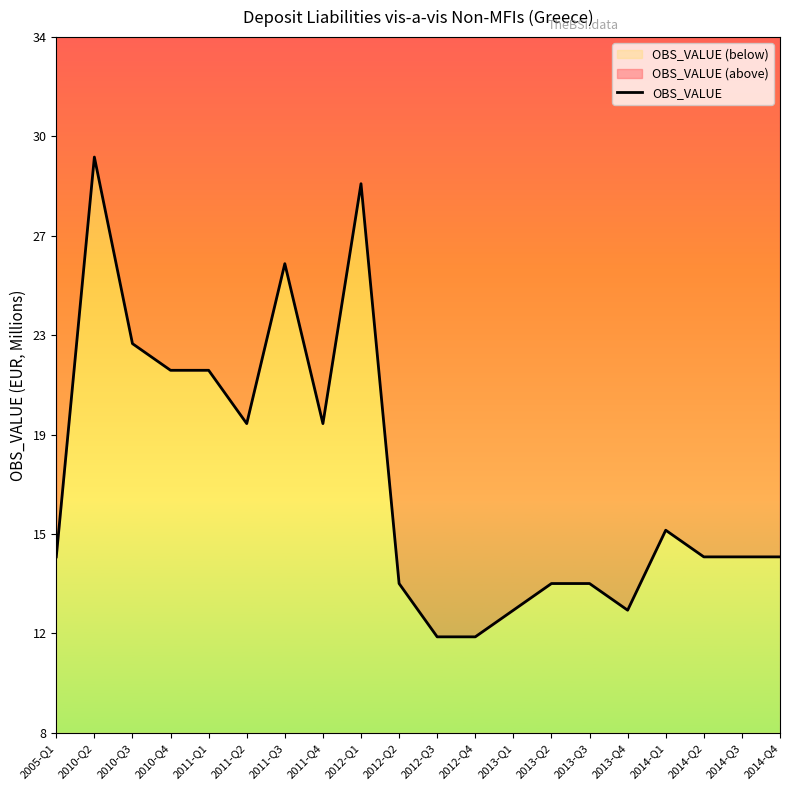

Rank the categories by value from lowest to highest.

2012-Q3, 2012-Q4, 2013-Q1, 2013-Q4, 2012-Q2, 2013-Q2, 2013-Q3, 2005-Q1, 2014-Q2, 2014-Q3, 2014-Q4, 2014-Q1, 2011-Q2, 2011-Q4, 2010-Q4, 2011-Q1, 2010-Q3, 2011-Q3, 2012-Q1, 2010-Q2